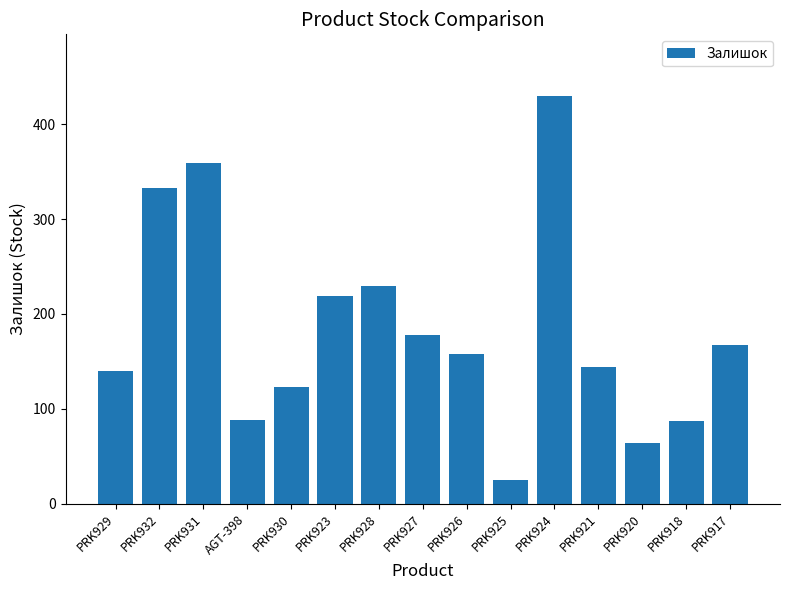

What is the label of the 11th bar from the left?

PRK924